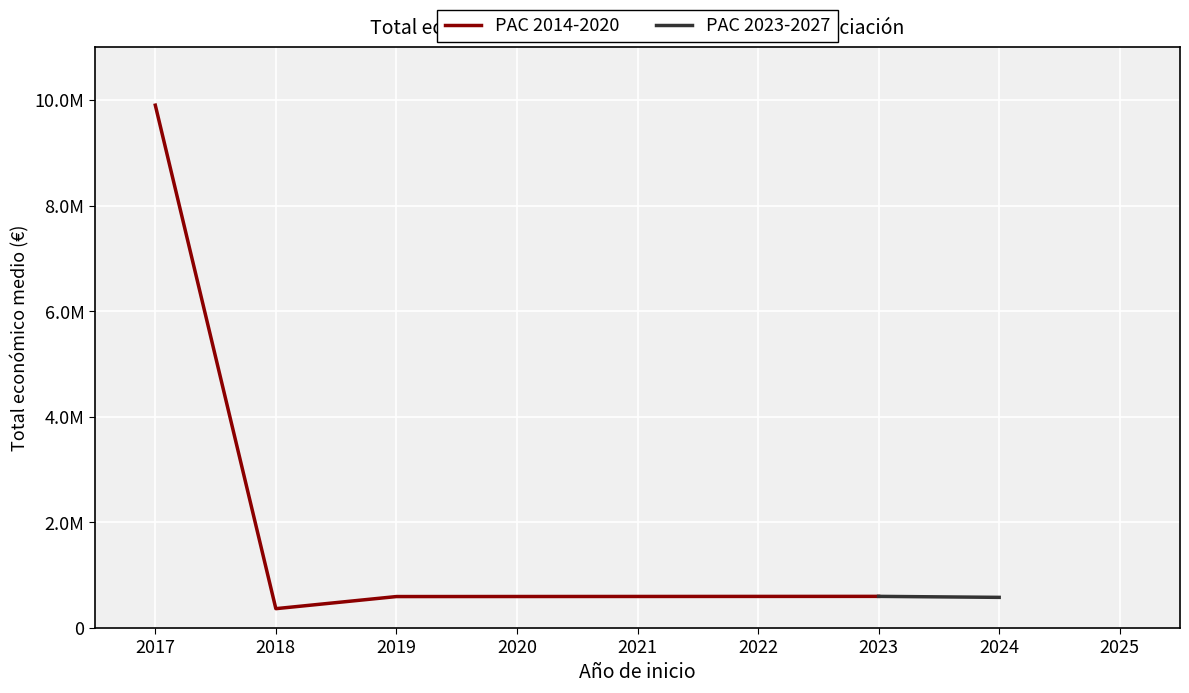

What is the difference between the second highest and second lowest values in the PAC 2023-2027 series?

51103